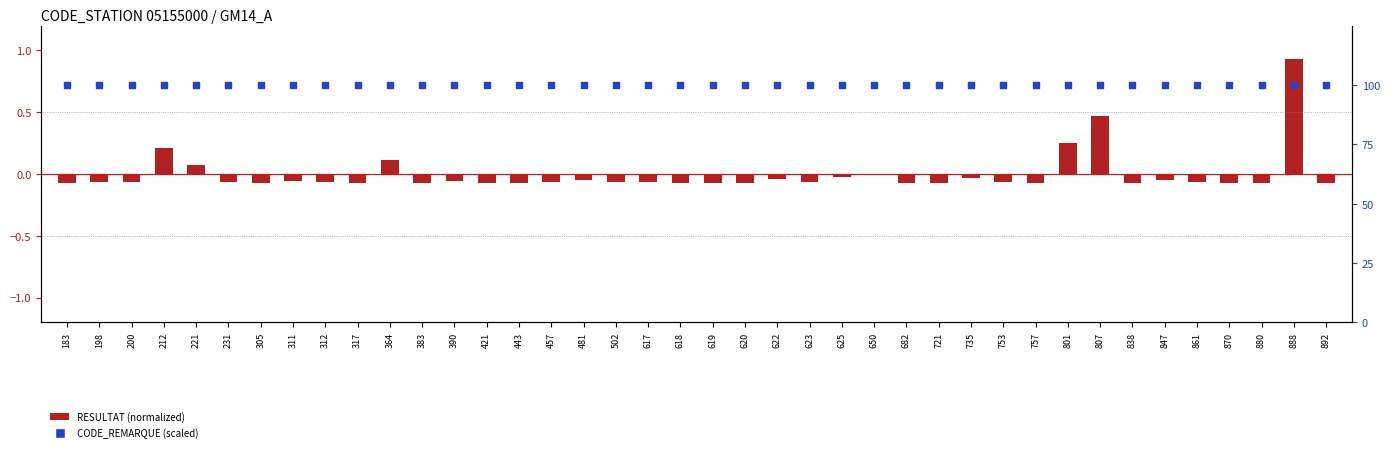

Is the value of CODE_REMARQUE (scaled) at 650 greater than the value of RESULTAT (normalized) at 617?

Yes